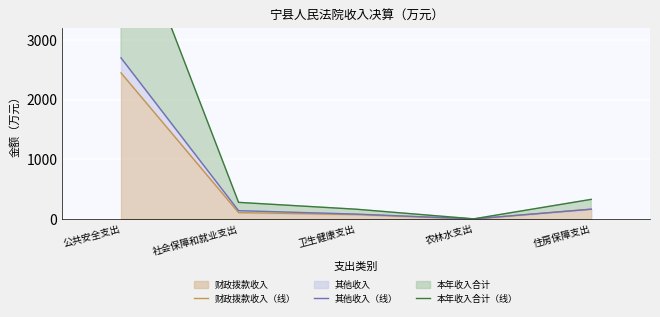

How many positive values does the 财政拨款收入（线） series have?

4